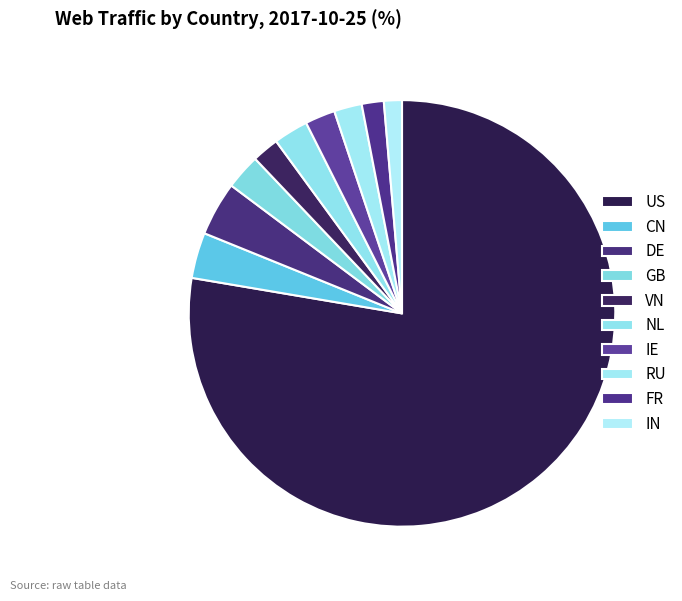

How many slices are in this pie chart?

10